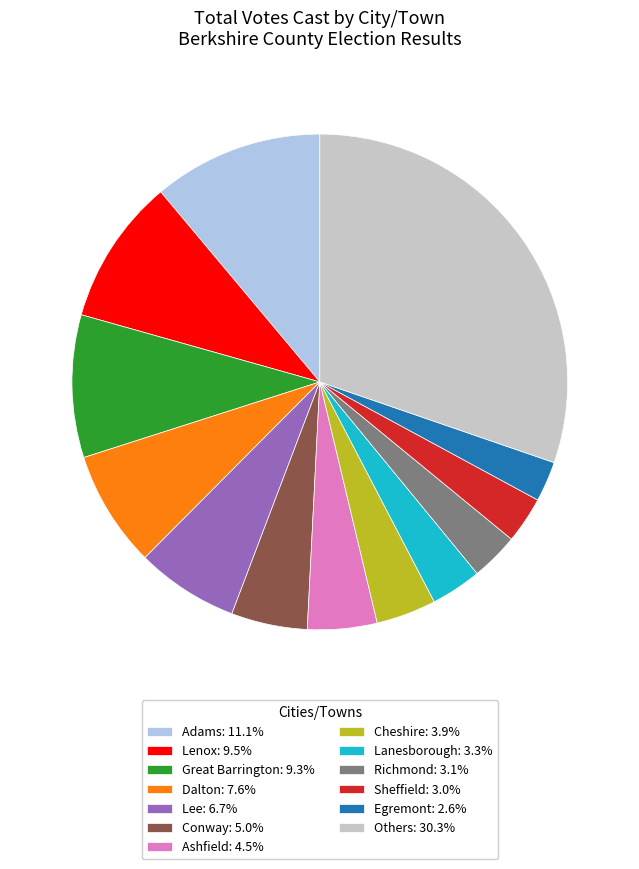

Does any single category account for the majority?

No